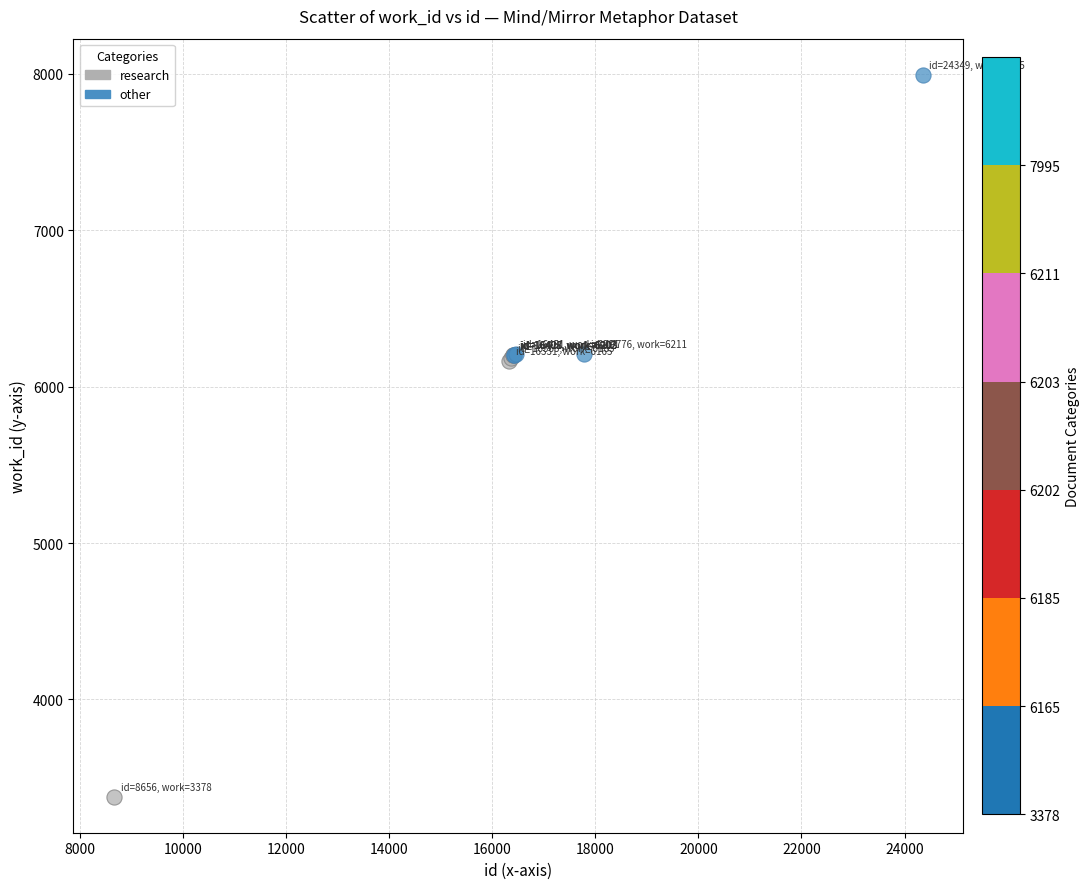

Which series has the largest Y range (max minus min)?

research